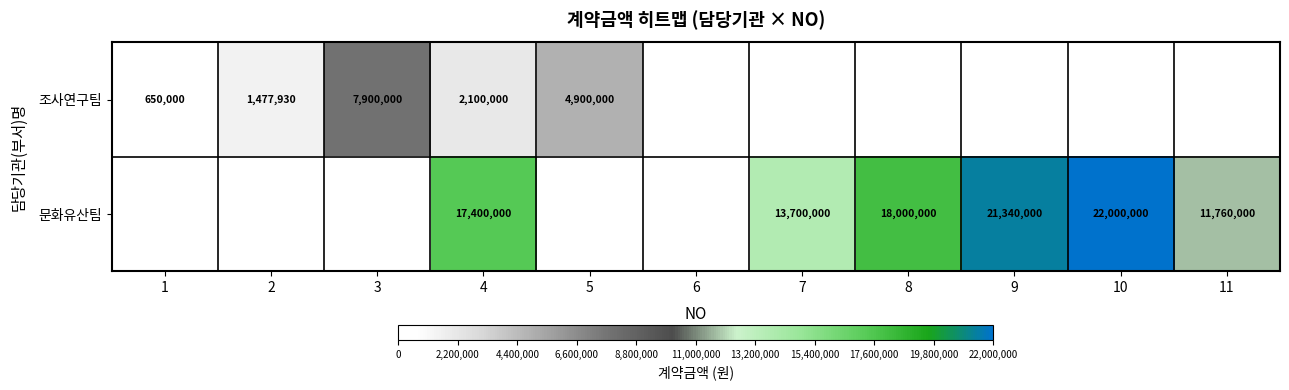

Which has a higher value, 6 or 5?

5